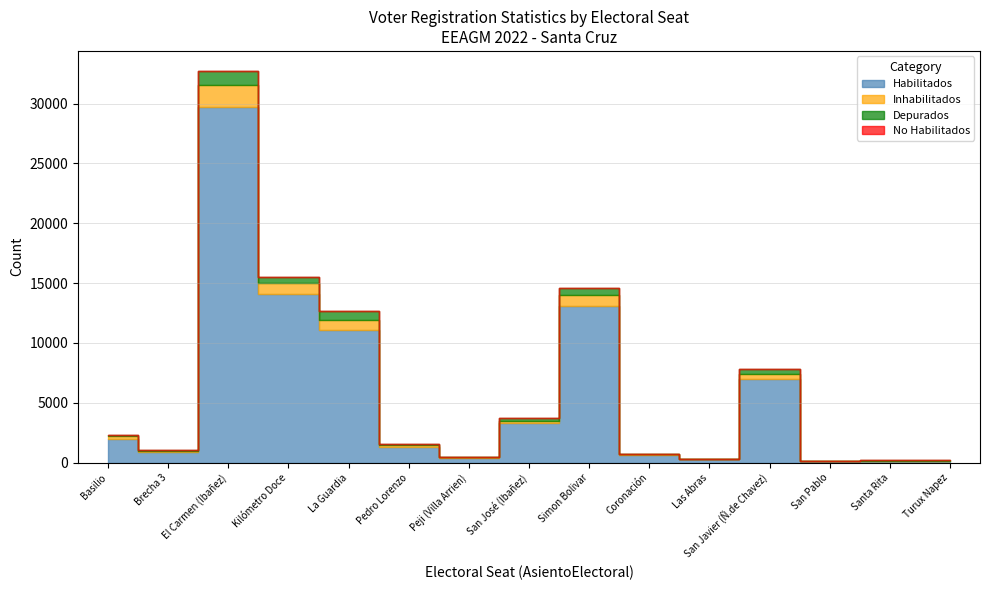

What are all the series names shown in the legend?

Habilitados, Inhabilitados, Depurados, No Habilitados